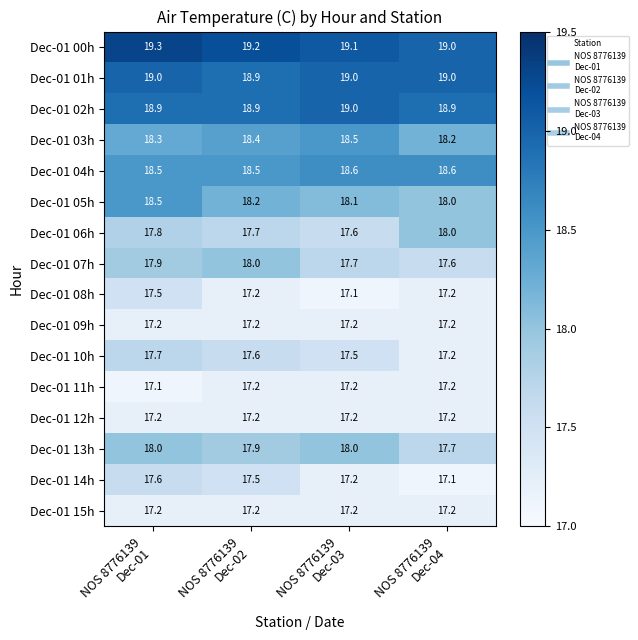

Count the Dec-01 03h values in the range 18 to 19.

4